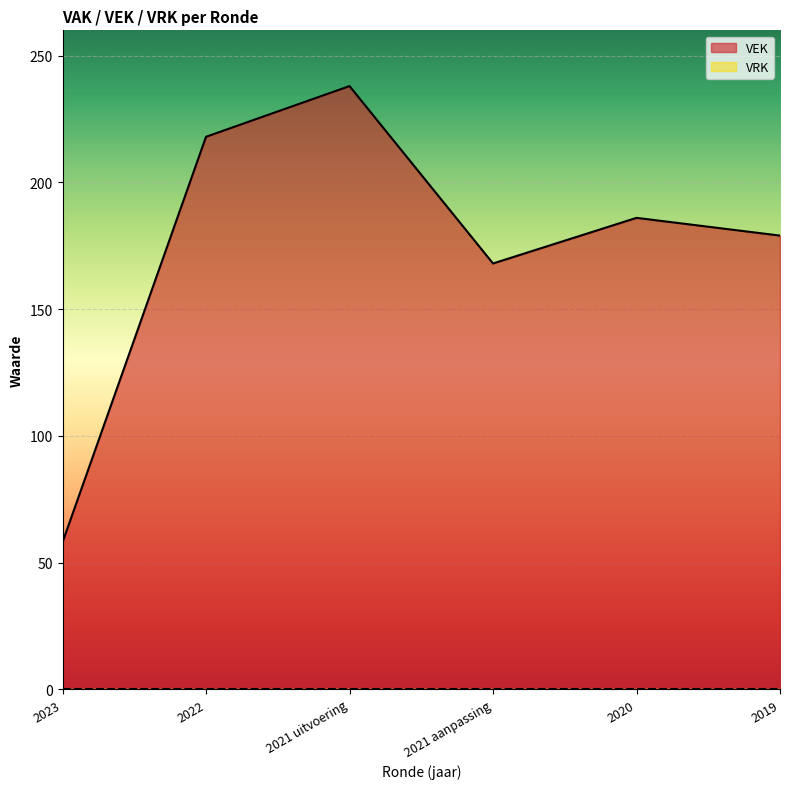

Where does the data first go above 186?

2022